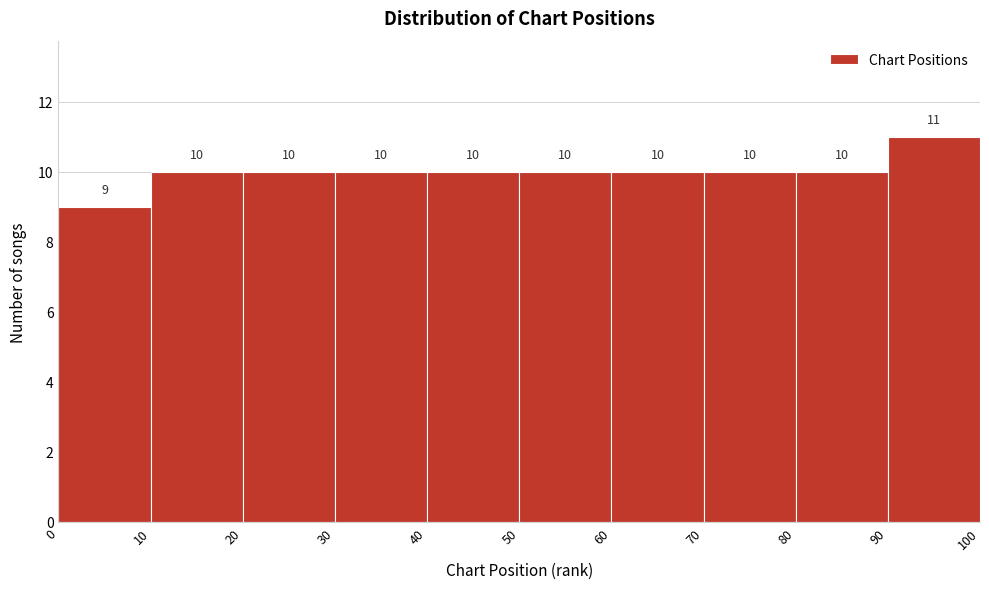

Reading left to right, transcribe this chart: for each bar, give the range it covers on the x-axis and its height.

0 to 10: 9
10 to 20: 10
20 to 30: 10
30 to 40: 10
40 to 50: 10
50 to 60: 10
60 to 70: 10
70 to 80: 10
80 to 90: 10
90 to 100: 11